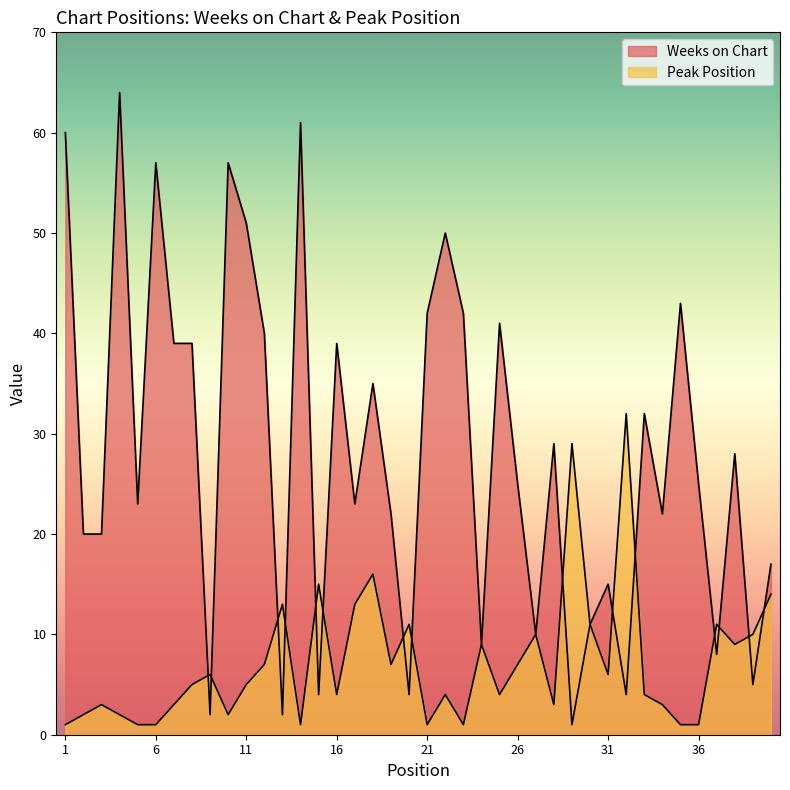

The value of Weeks on Chart at 6 is 102. True or false?

False